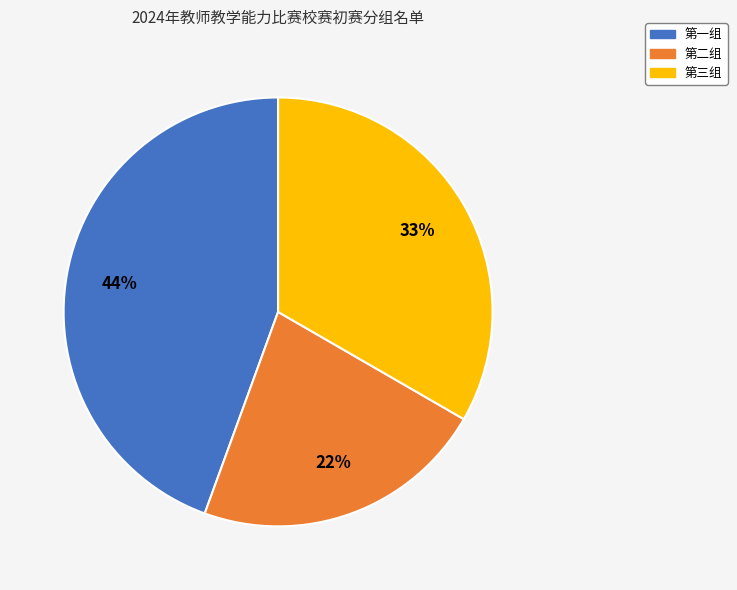

What is the smallest slice in the pie chart?

第二组